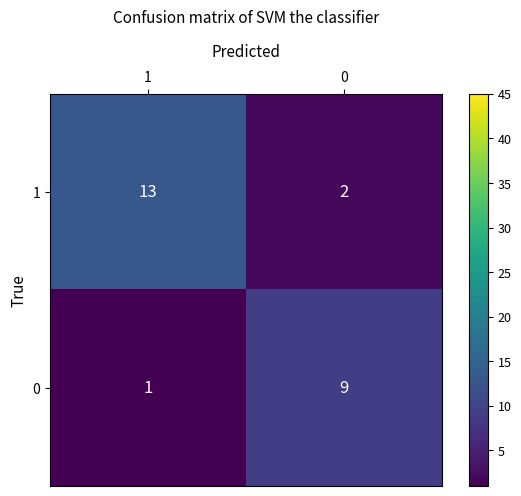

List the series in order of their peak value, lowest first.

0, 1